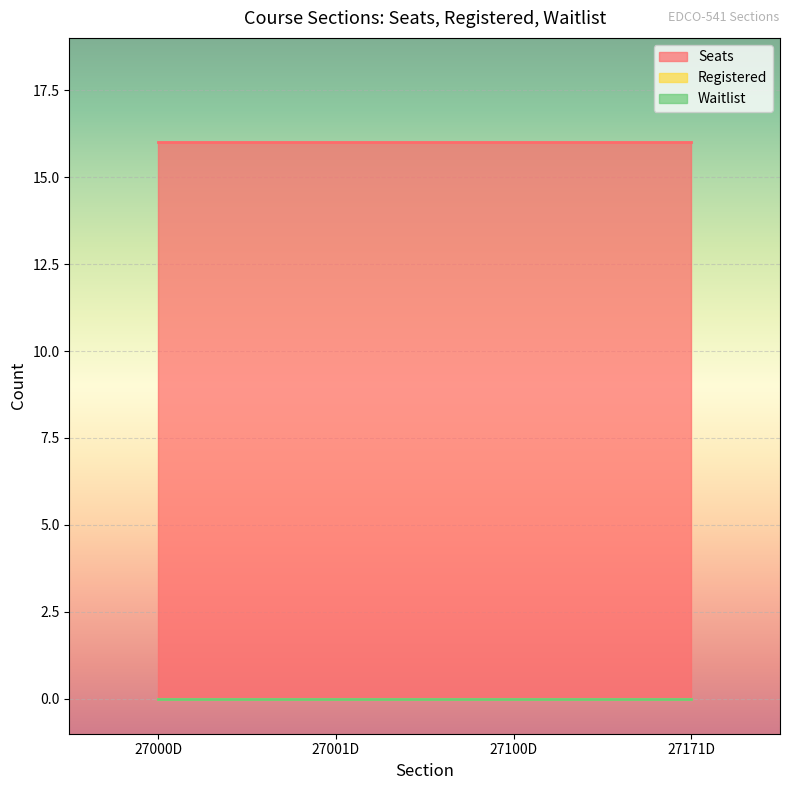

True or false: Registered and Waitlist intersect in this chart.

False